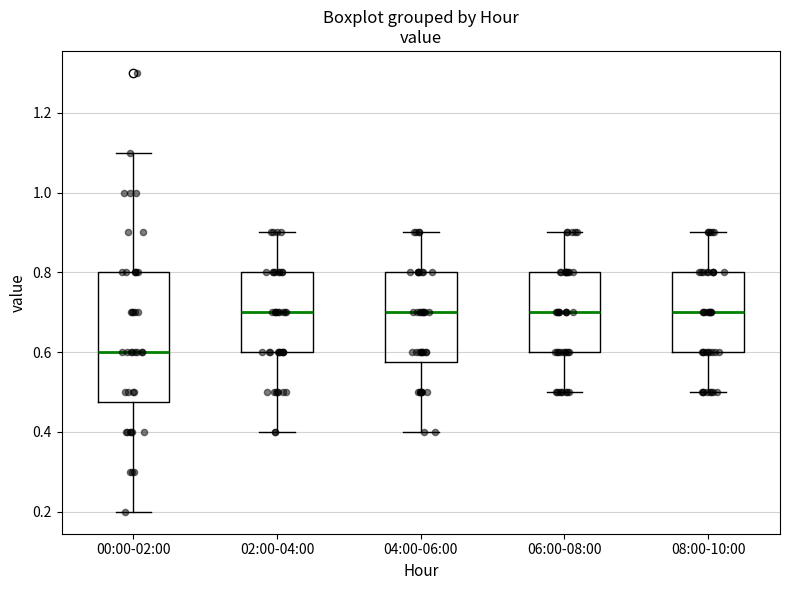

Reading left to right, read every box against the y-axis: the position of its median line, the range the box covers, and the ends of its whiskers. The values are not printed on the chart, so give them approximately, as read against the axis.

00:00-02:00: median 0.60, box 0.48 to 0.80, whiskers 0.20 to 1.10
02:00-04:00: median 0.70, box 0.60 to 0.80, whiskers 0.40 to 0.90
04:00-06:00: median 0.70, box 0.58 to 0.80, whiskers 0.40 to 0.90
06:00-08:00: median 0.70, box 0.60 to 0.80, whiskers 0.50 to 0.90
08:00-10:00: median 0.70, box 0.60 to 0.80, whiskers 0.50 to 0.90